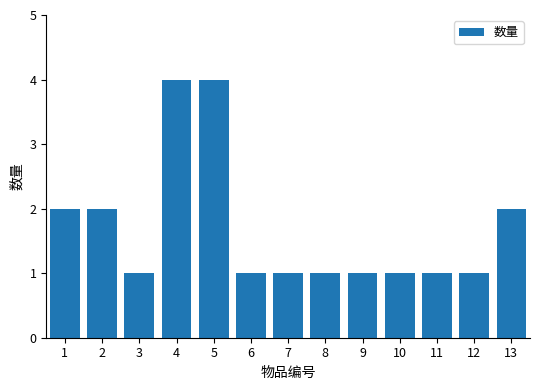

Reading left to right, what are all the values shown in this chart?

1=2	2=2	3=1	4=4	5=4	6=1	7=1	8=1	9=1	10=1	11=1	12=1	13=2